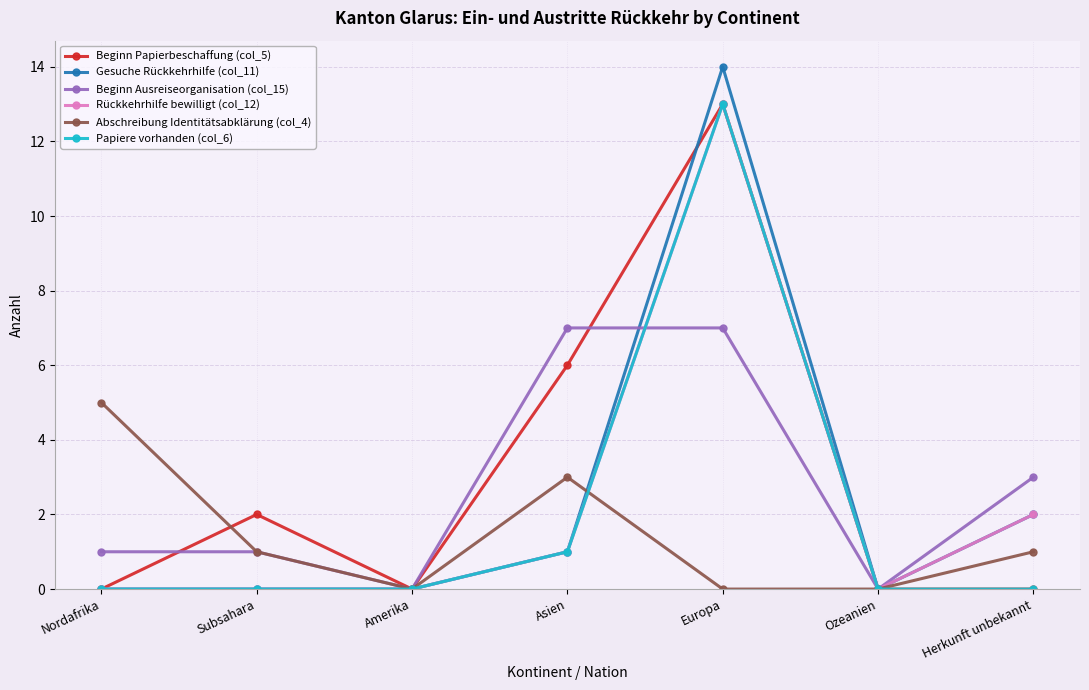

Which series has the largest range (max minus min)?

Gesuche Rückkehrhilfe (col_11)